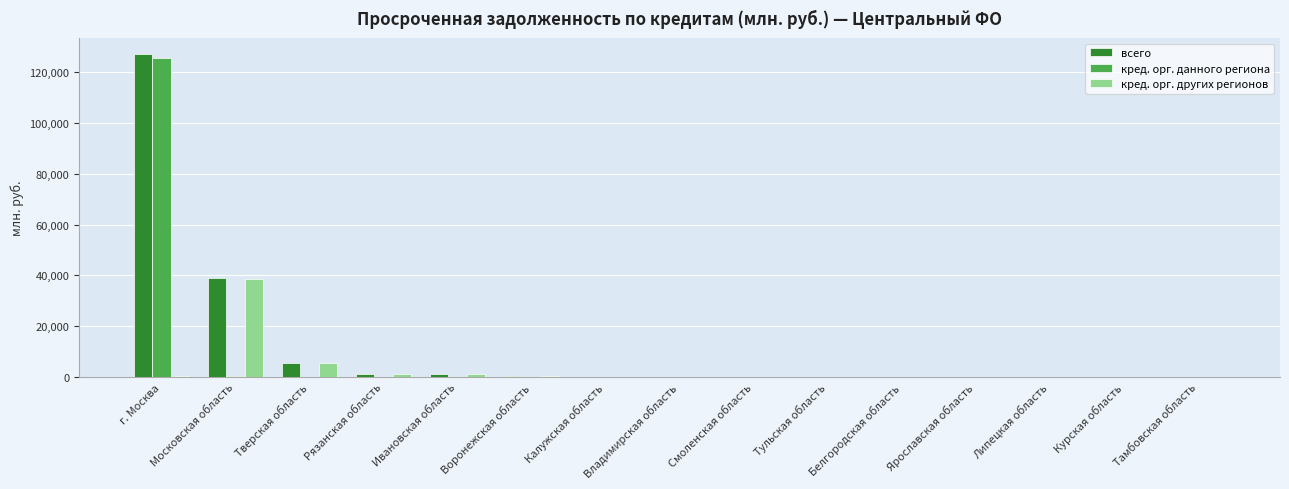

How many data points does each series have?

15